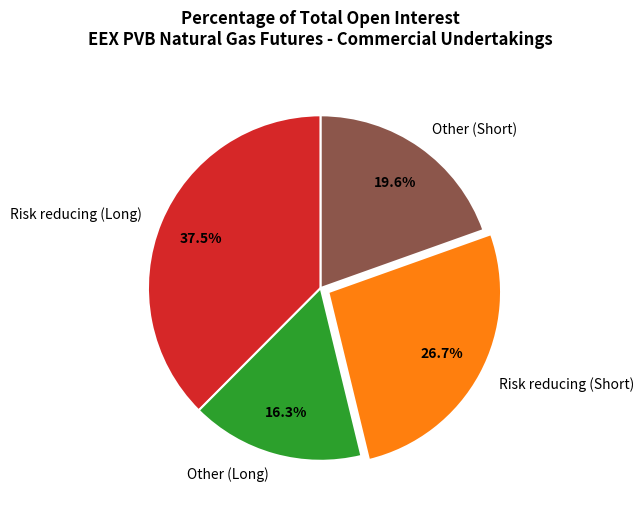

To the nearest percent, what is the difference between the Risk reducing (Short) and Risk reducing (Long) slice percentages?

11%